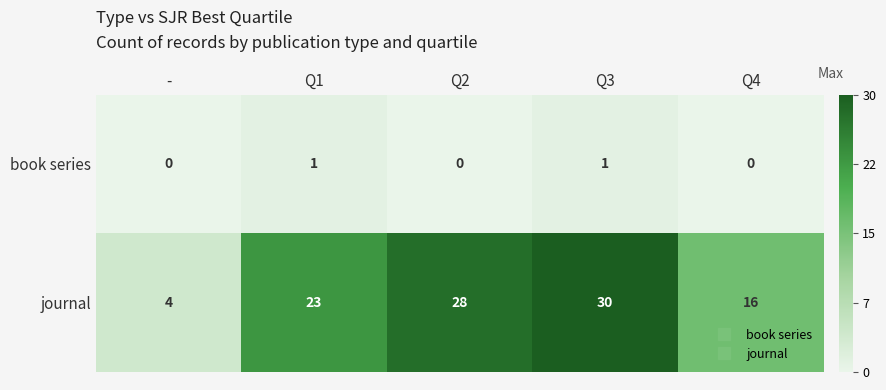

Rank the series by their average value, from lowest to highest.

book series, journal